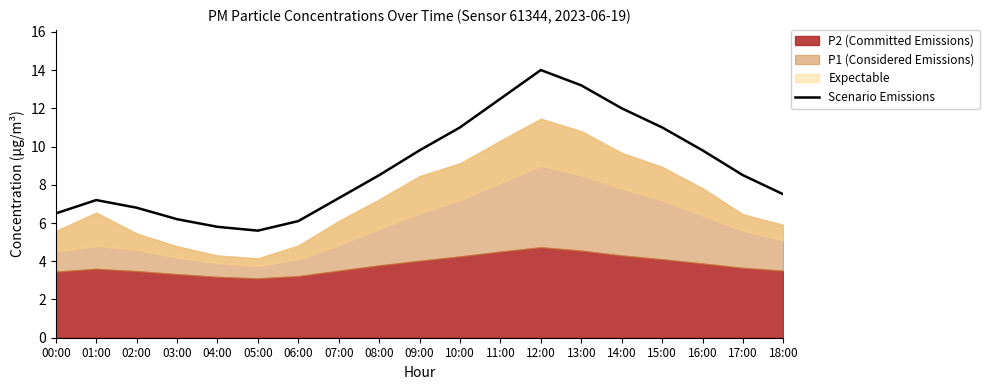

Does the chart display data point markers on the line(s)?

No